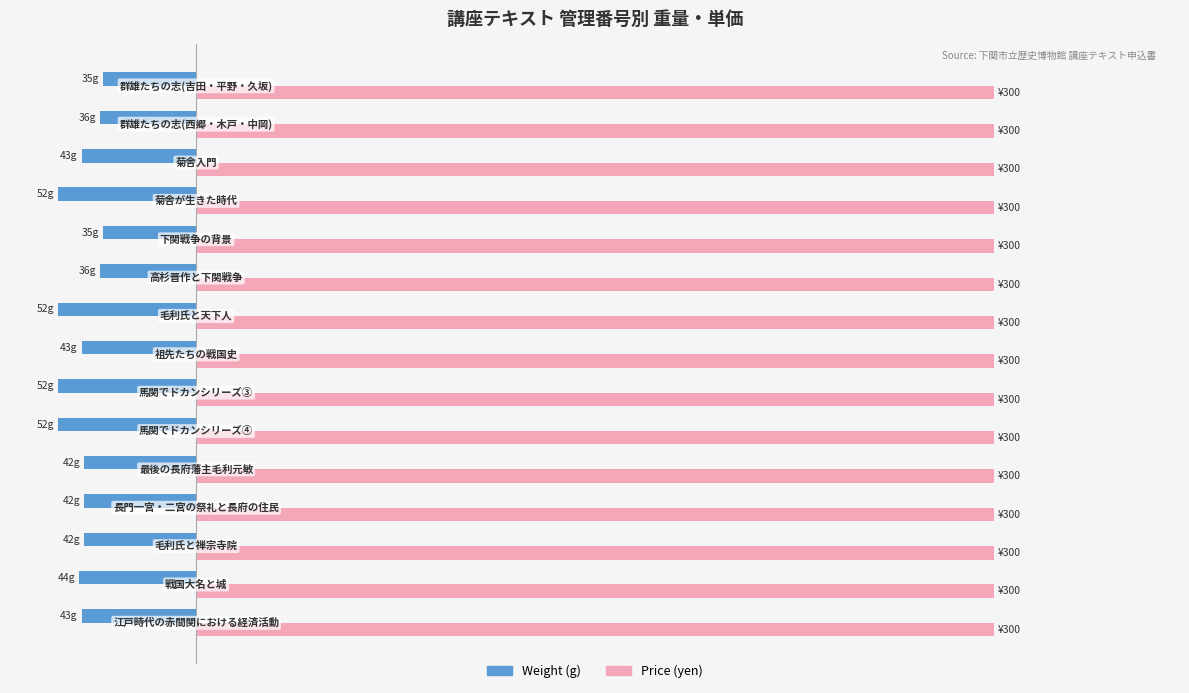

What are all the series names shown in the legend?

Weight (g), Price (yen)